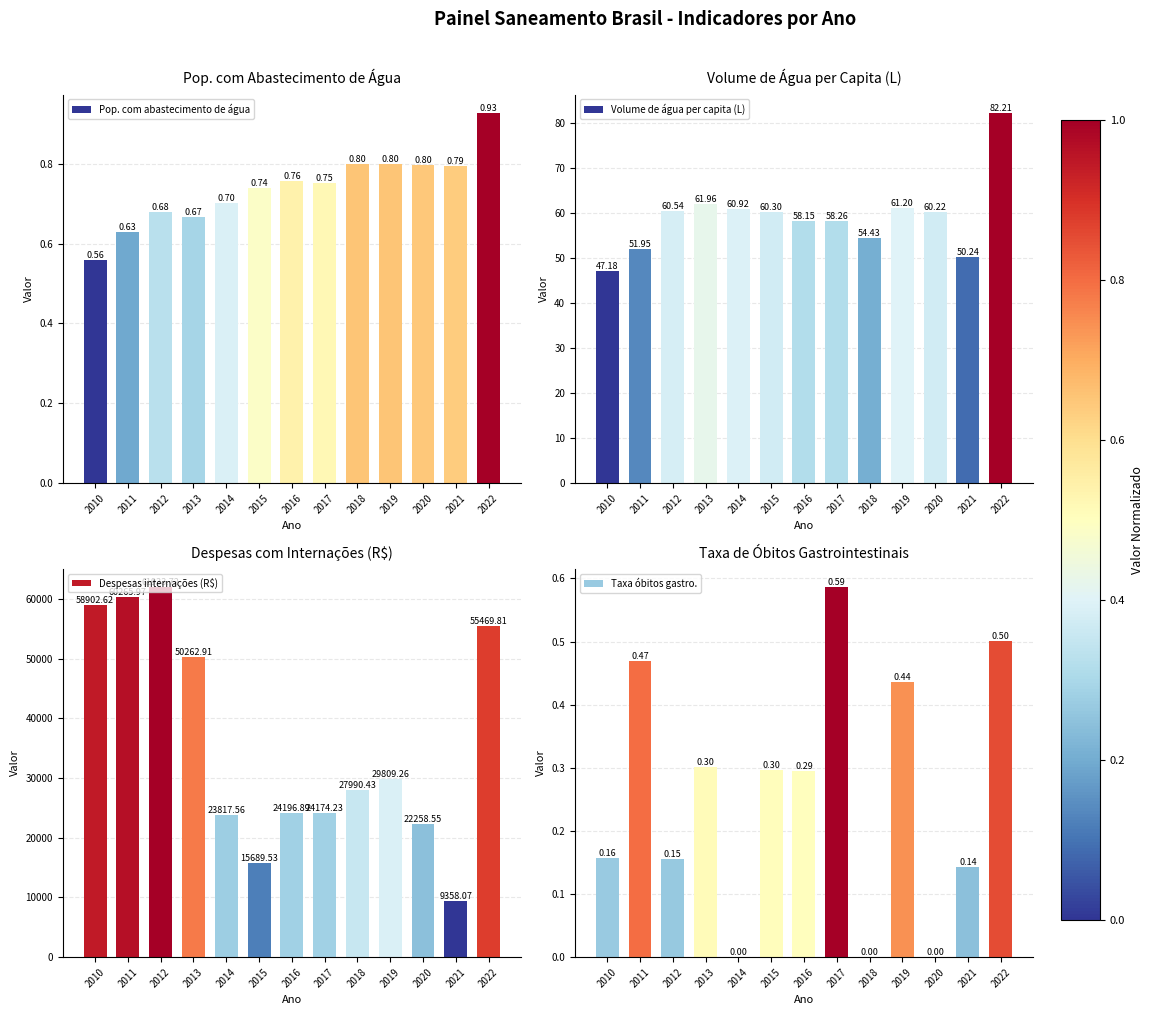

What is the total value across all series at 2018?

28045.7